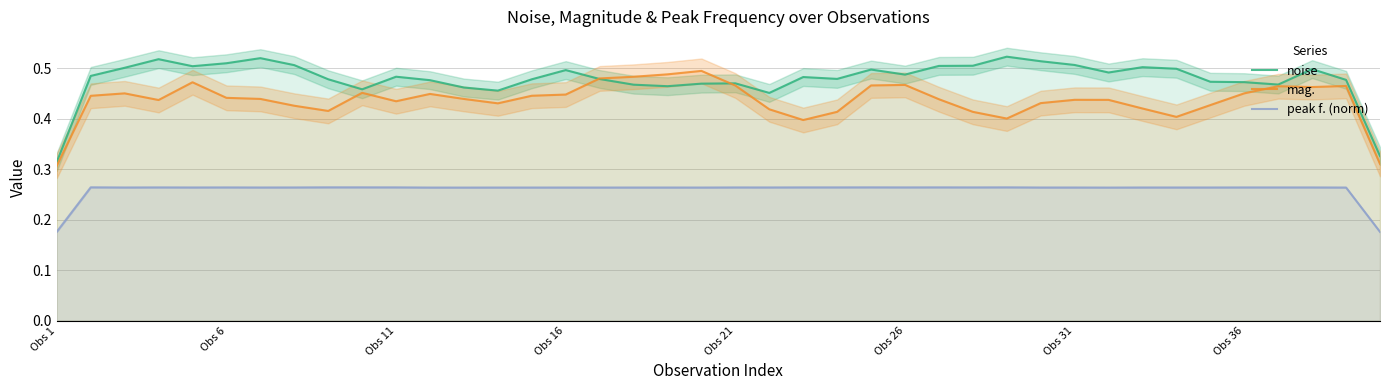

What is the spread (max minus min) of values at 11?

0.2